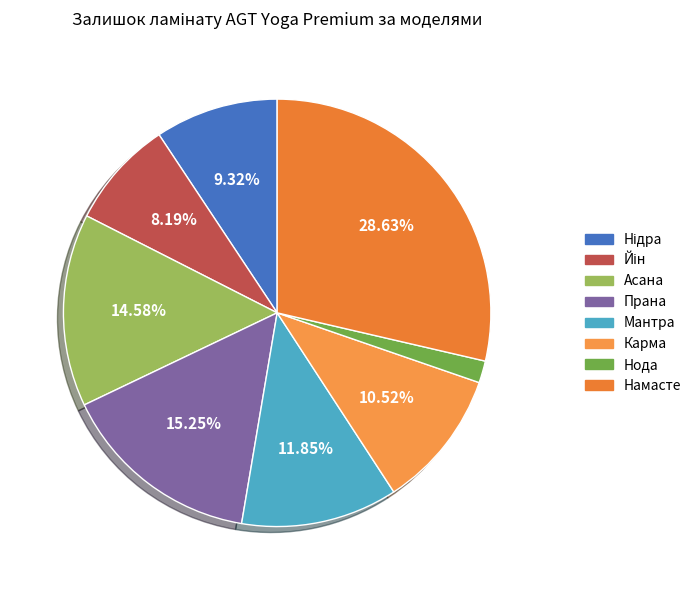

Does Асана represent more than half of the total?

No